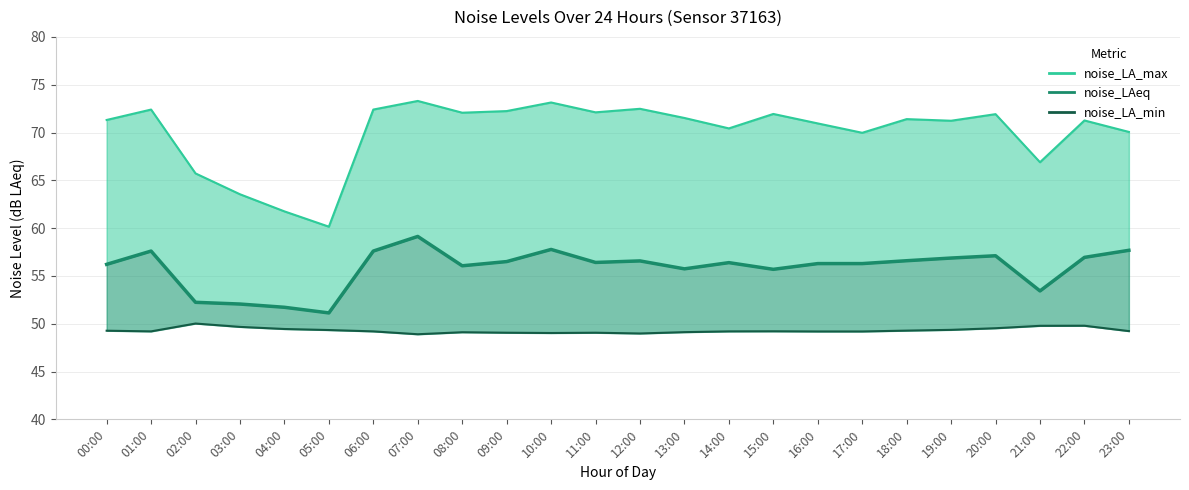

At which label does noise_LAeq first exceed 56?

00:00